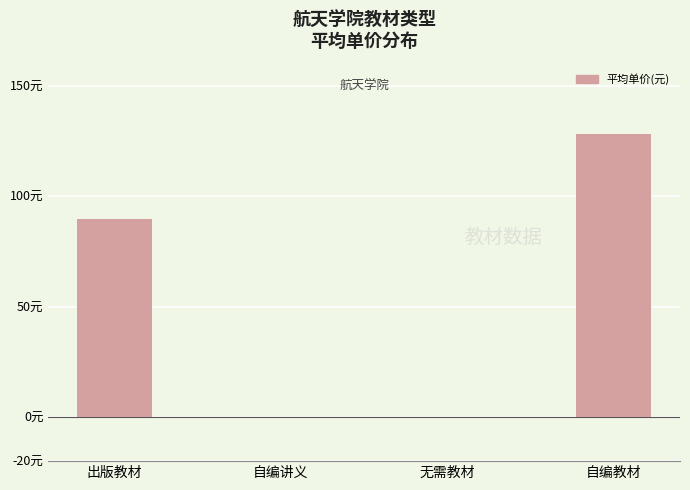

Which label corresponds to the smallest value in the chart?

自编讲义